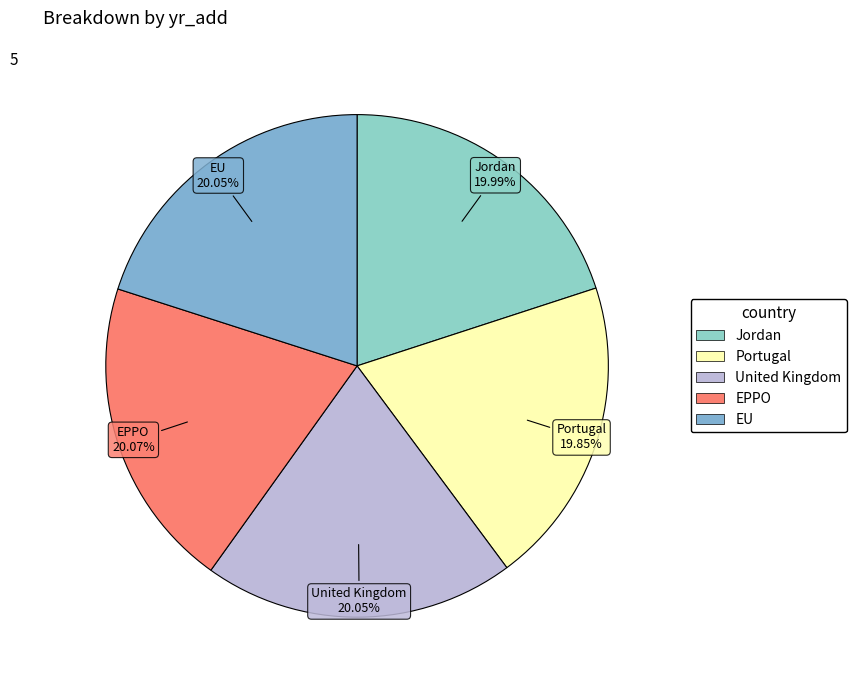

What is the ratio of the value at Jordan to the value at EU?

1.0